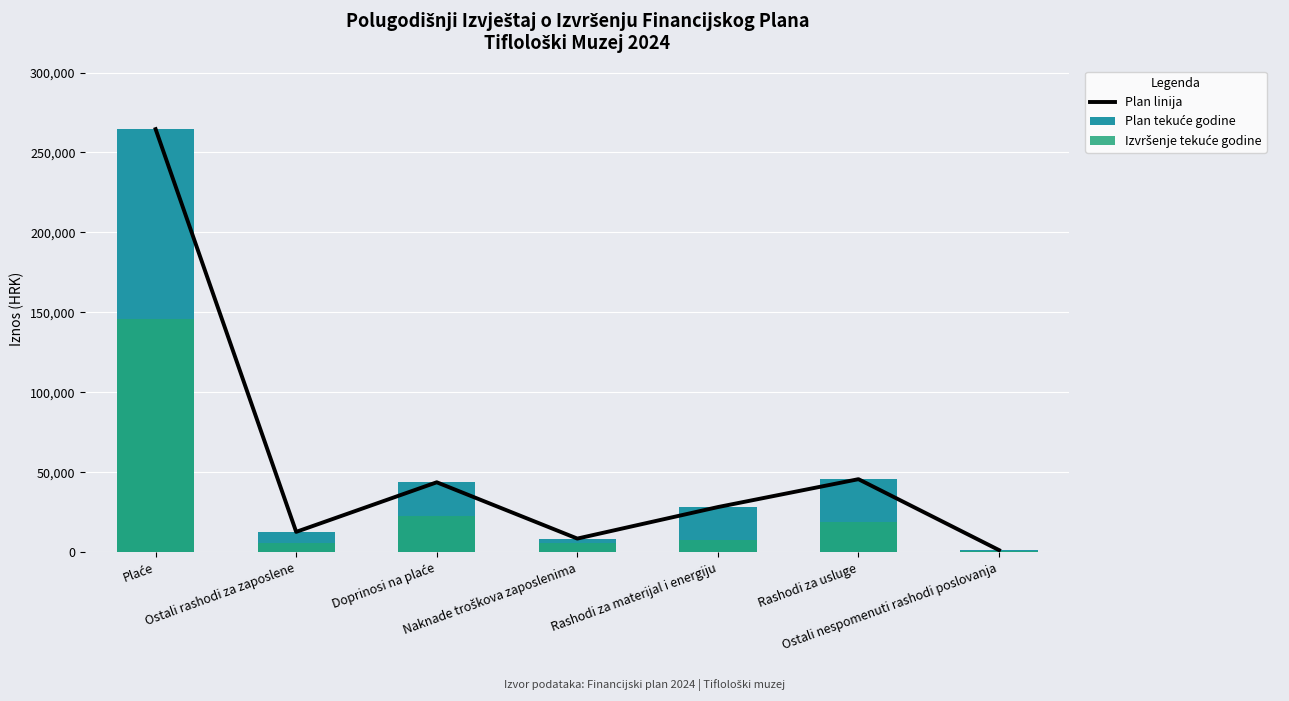

The Plan linija series shows 21532.3 at Ostali rashodi za zaposlene. True or false?

False